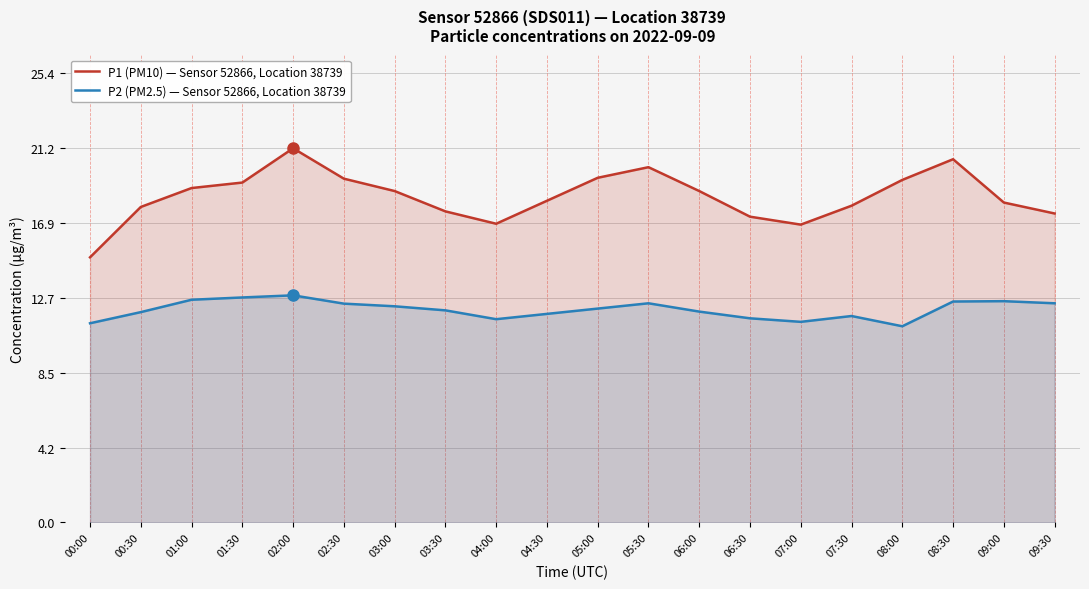

What is the sum of the P2 (PM2.5) — Sensor 52866, Location 38739 values at 01:30 and 04:00?

24.2